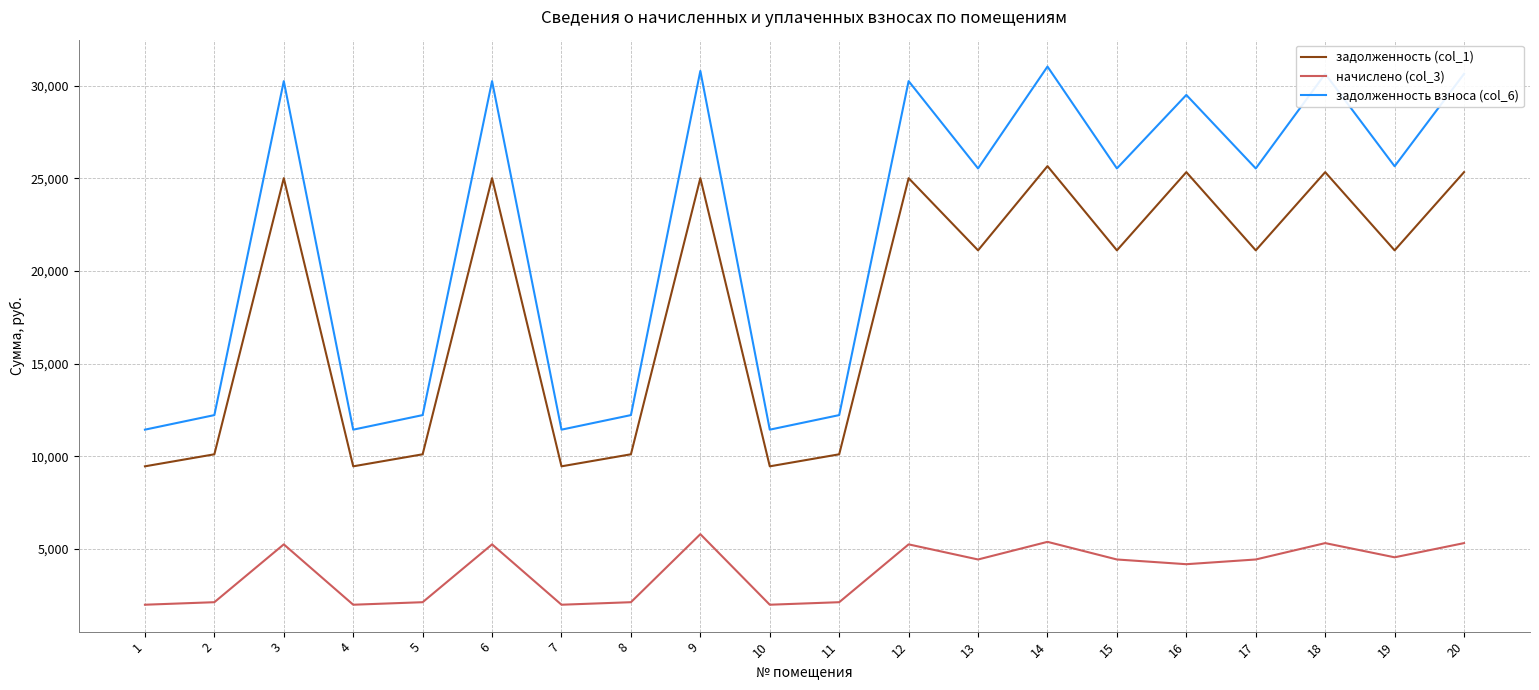

Is the value of задолженность взноса (col_6) at 14 greater than the value of начислено (col_3) at 18?

Yes